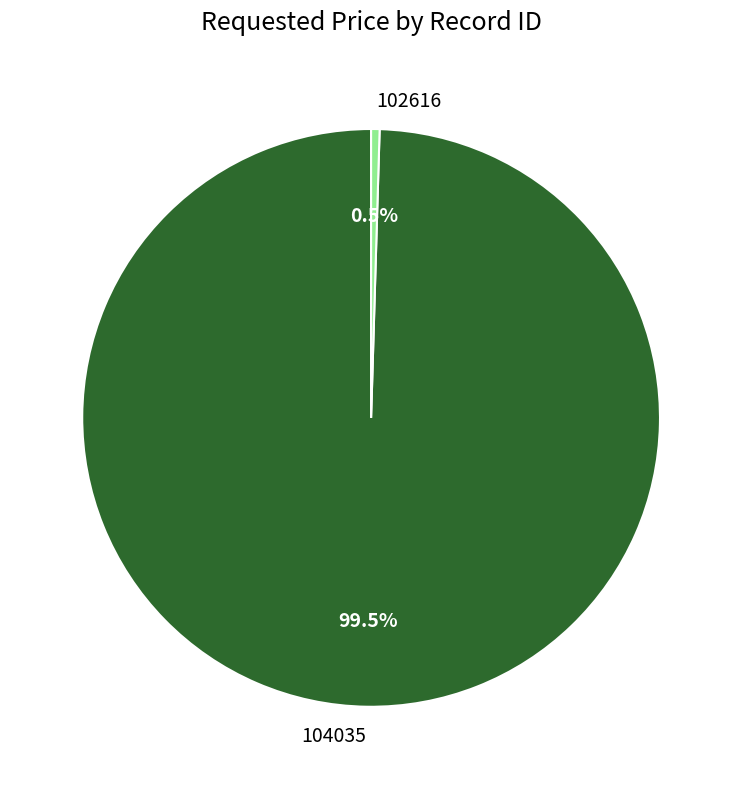

Which has a higher value, 102616 or 104035?

104035